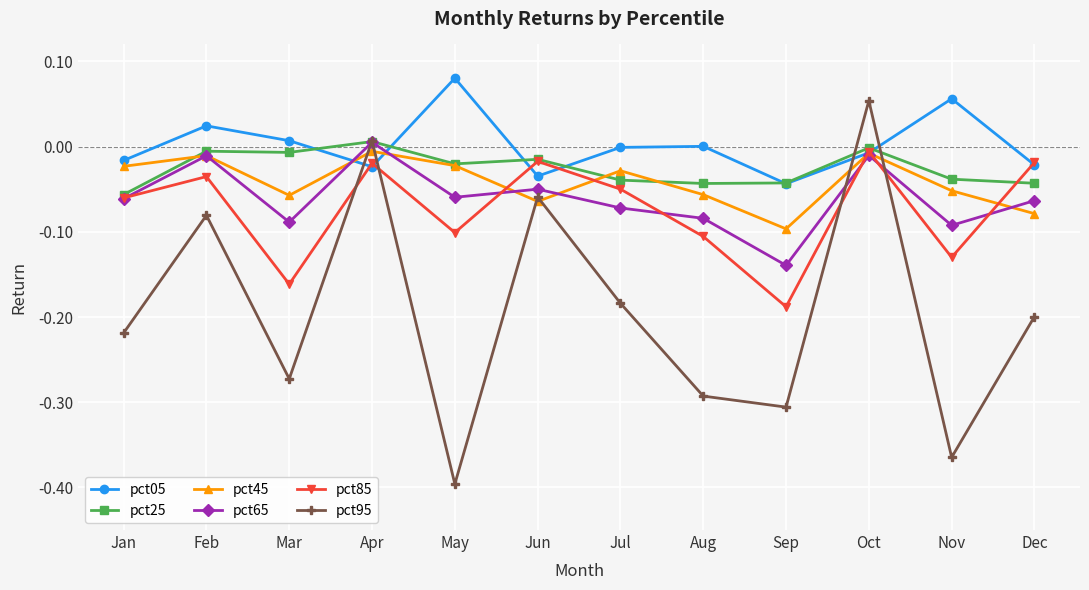

At which label does pct65 first exceed 0?

Apr